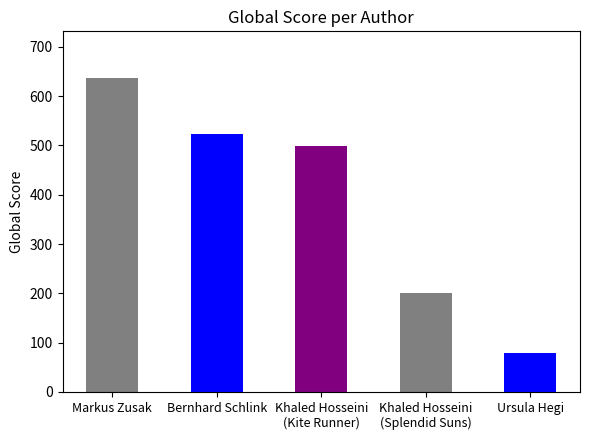

Where does the data first go above 498?

Markus Zusak